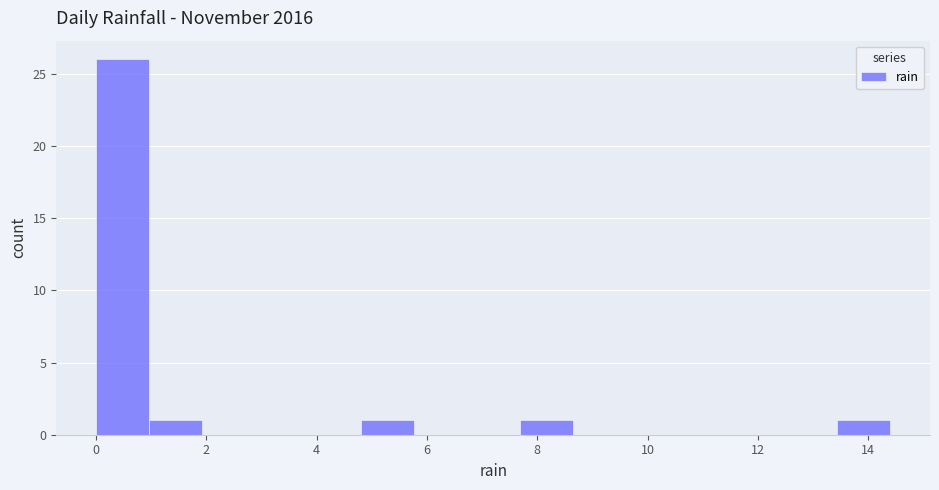

Reading left to right, transcribe this chart: for each bar, give the range it covers on the x-axis and its height. Neither the bar edges nor the heights are printed on the chart, so give them approximately, as read against the axes.

0.00 to 0.96: 26
0.96 to 1.92: 1
1.92 to 2.88: 0
2.88 to 3.84: 0
3.84 to 4.80: 0
4.80 to 5.76: 1
5.76 to 6.72: 0
6.72 to 7.68: 0
7.68 to 8.64: 1
8.64 to 9.60: 0
9.60 to 10.56: 0
10.56 to 11.52: 0
11.52 to 12.48: 0
12.48 to 13.44: 0
13.44 to 14.40: 1